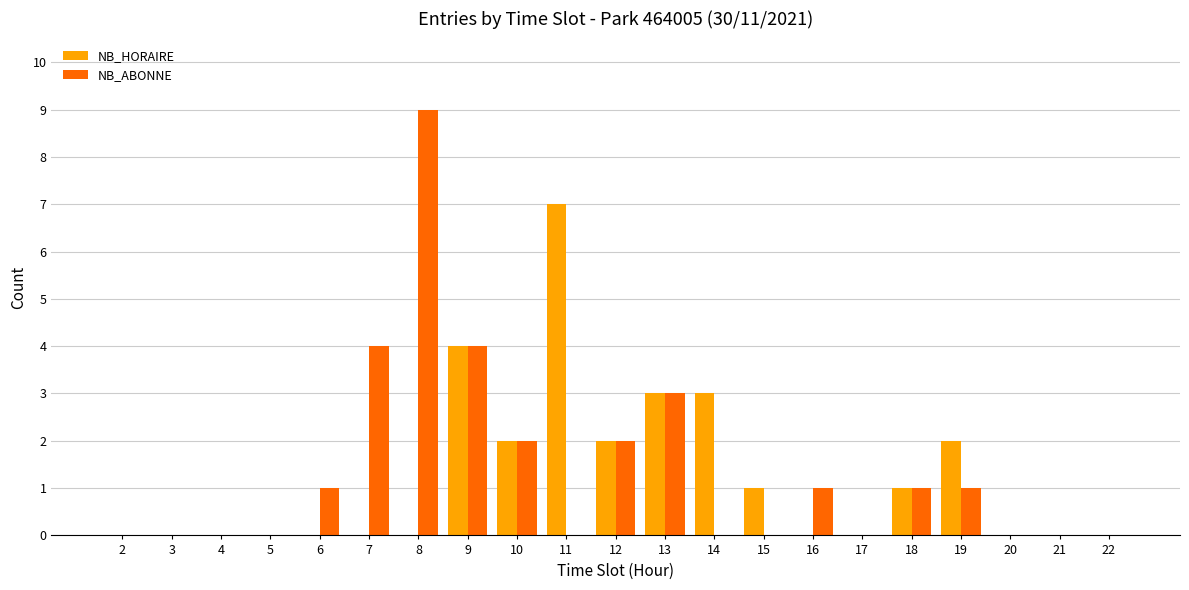

What is the average value of the NB_ABONNE series?

1